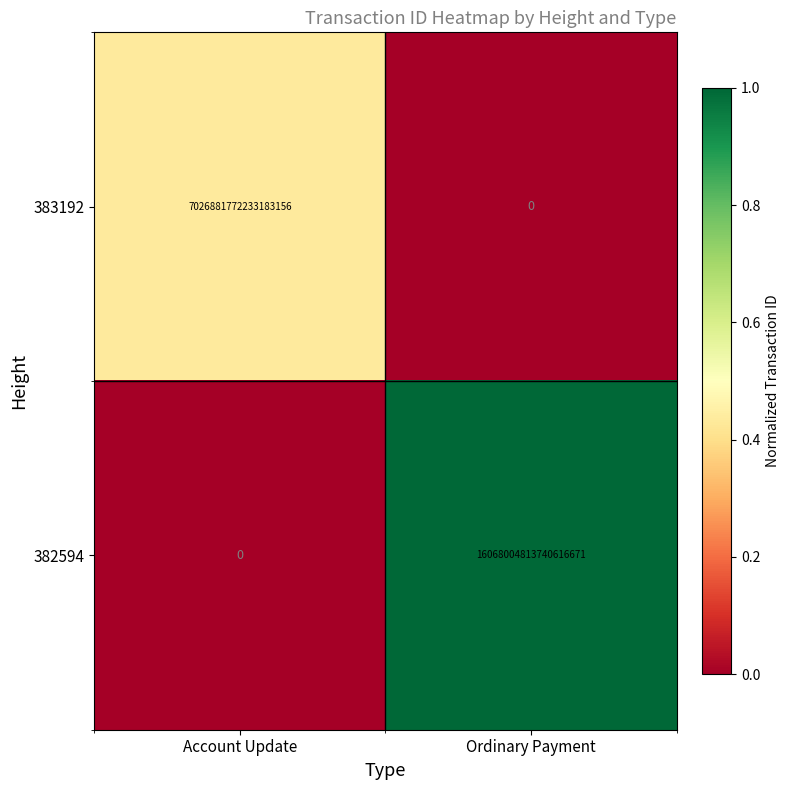

How many categories are shown in the chart?

2